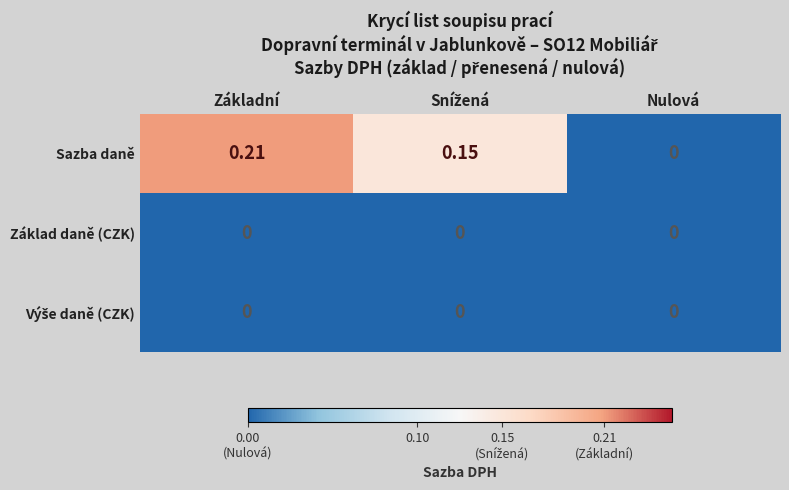

Which series has the widest spread of values?

Sazba daně